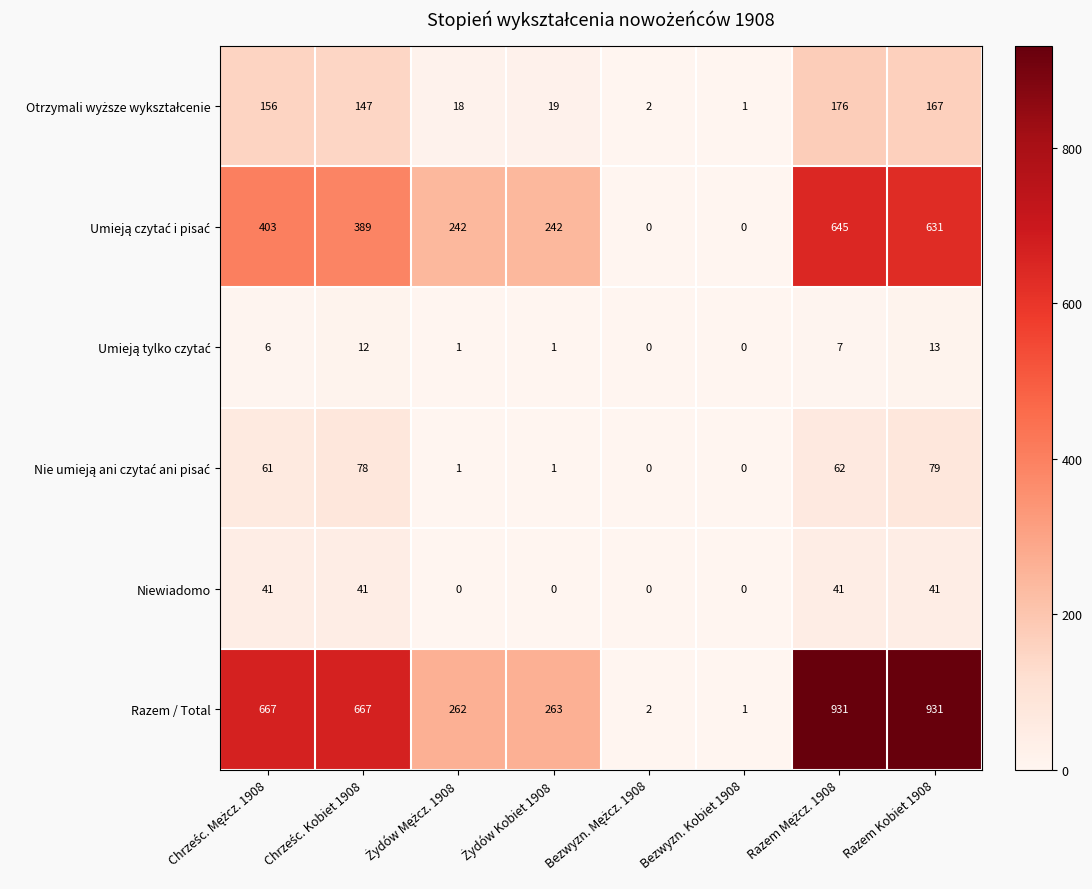

Which series has the widest spread of values?

Razem / Total